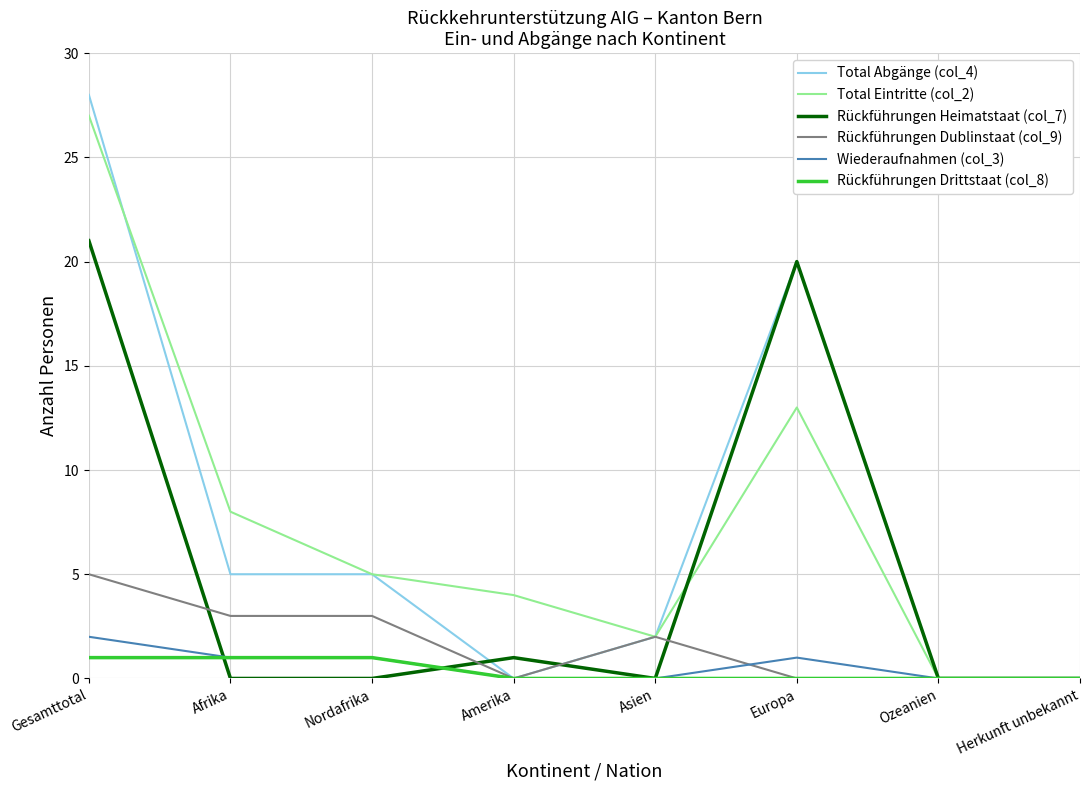

At how many categories does at least one series exceed 9?

2